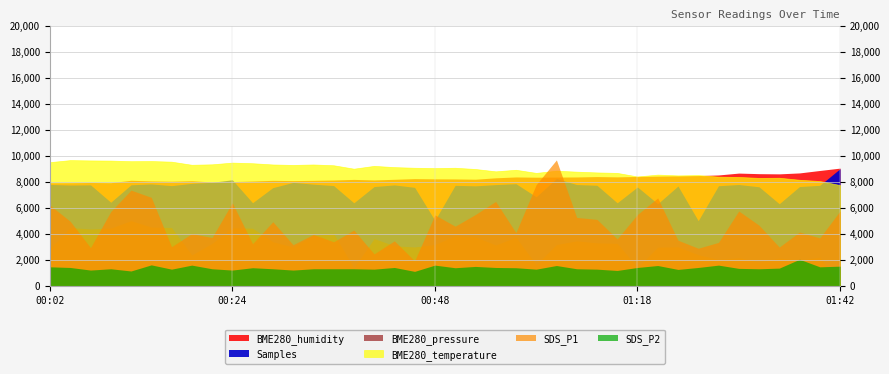

How many interior local peaks does the SDS_P1 series have?

13